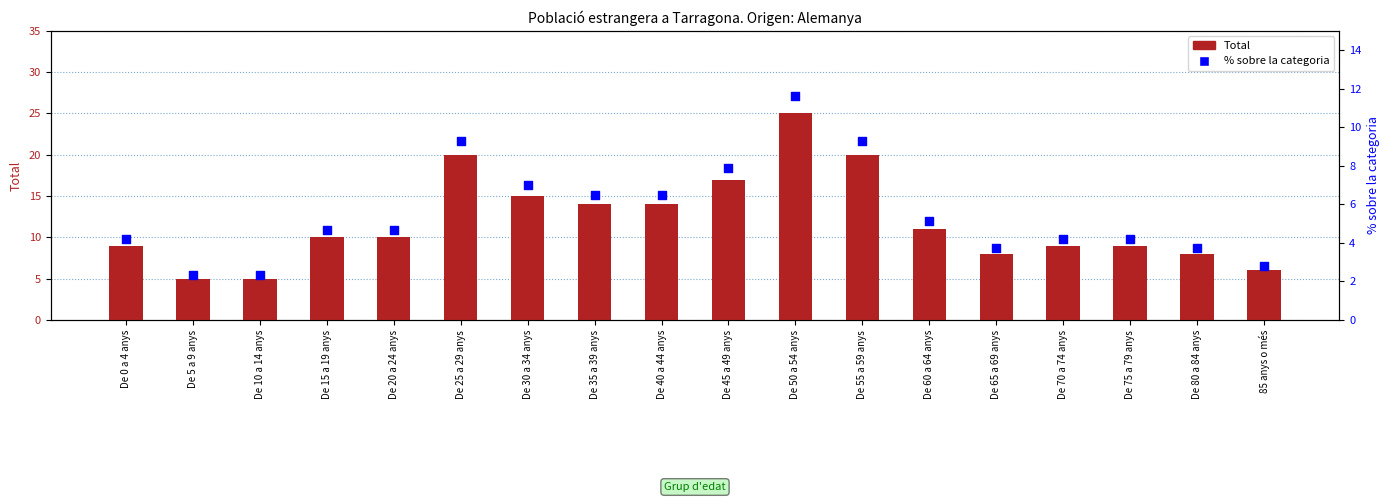

At how many categories does at least one series exceed 17?

3